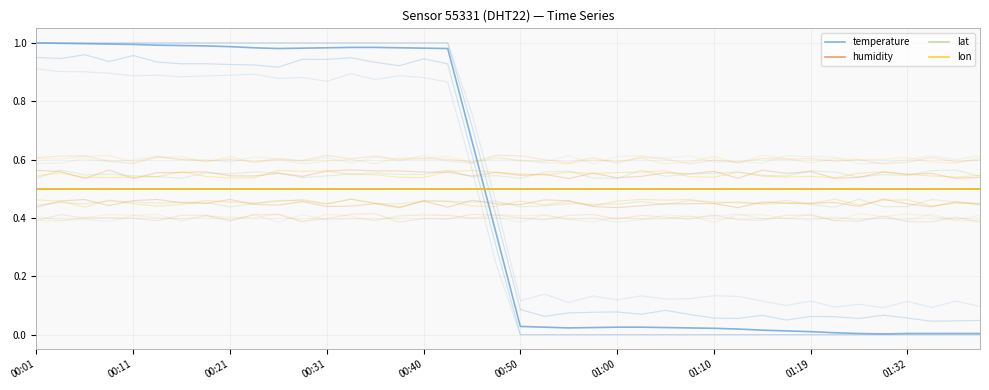

True or false: lat has more than 1 points higher than both neighbors.

False